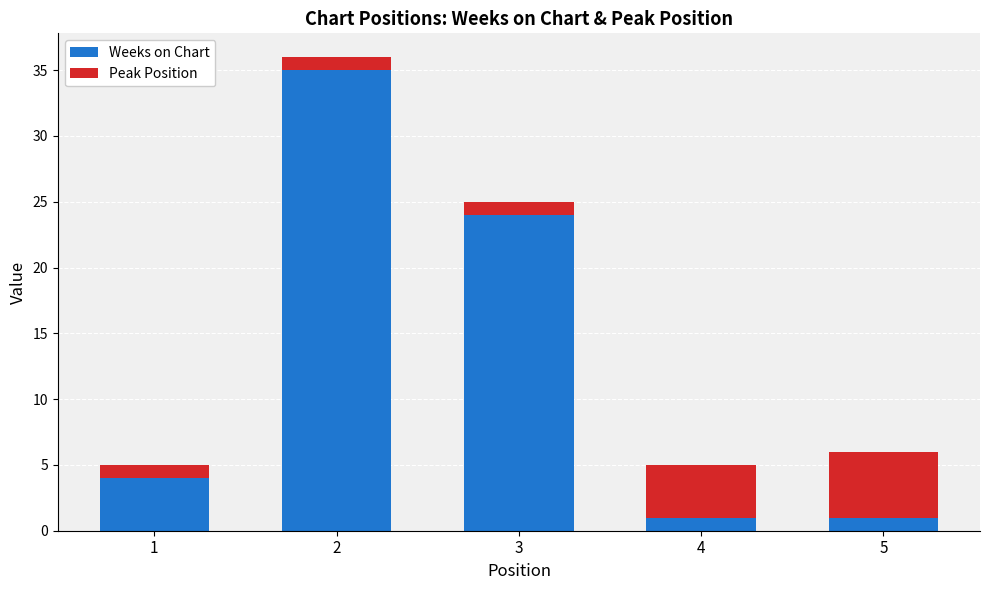

What is the sum of all Weeks on Chart values?

65